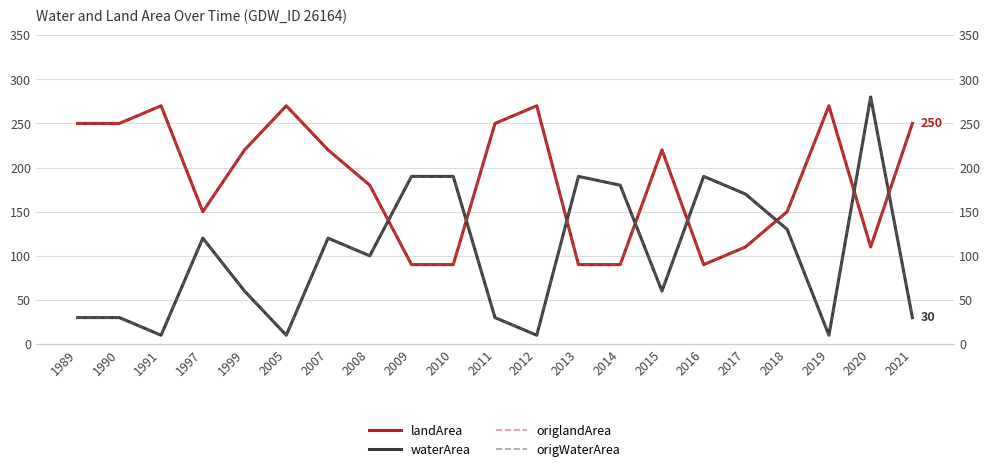

At which category does origlandArea reach its first local peak?

1991